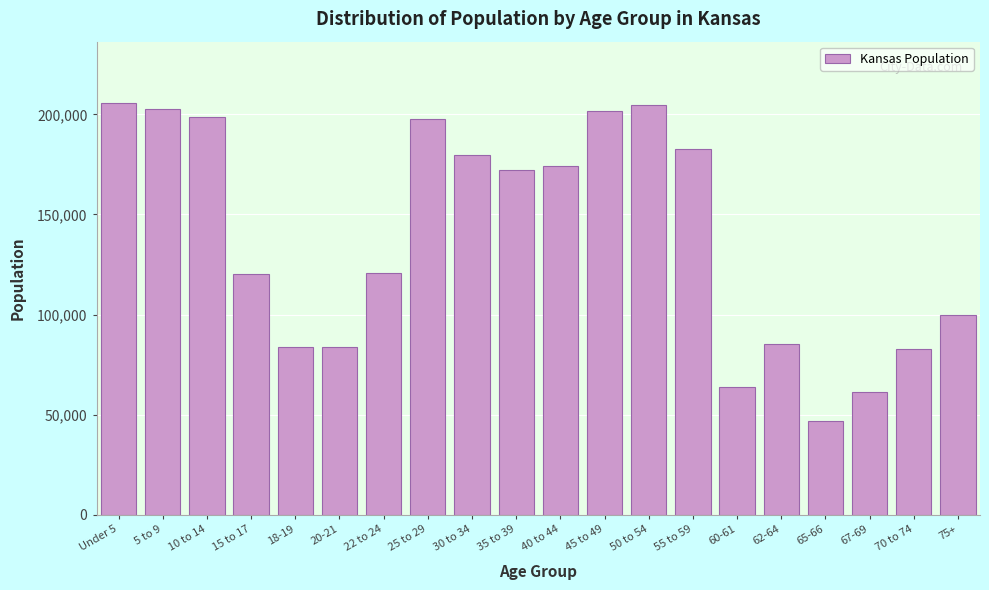

At which label is the value closest to 126033?

22 to 24